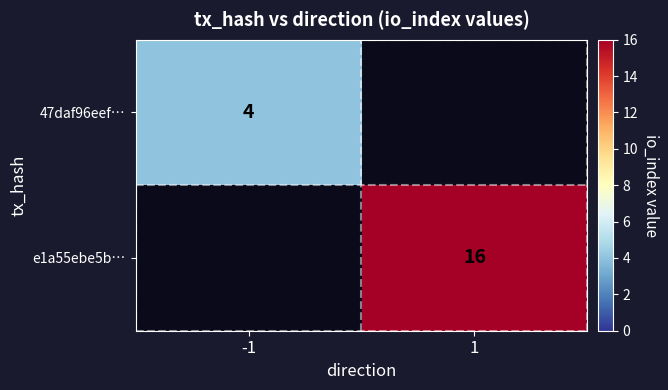

The 47daf96eef… series shows 4 at -1. True or false?

True